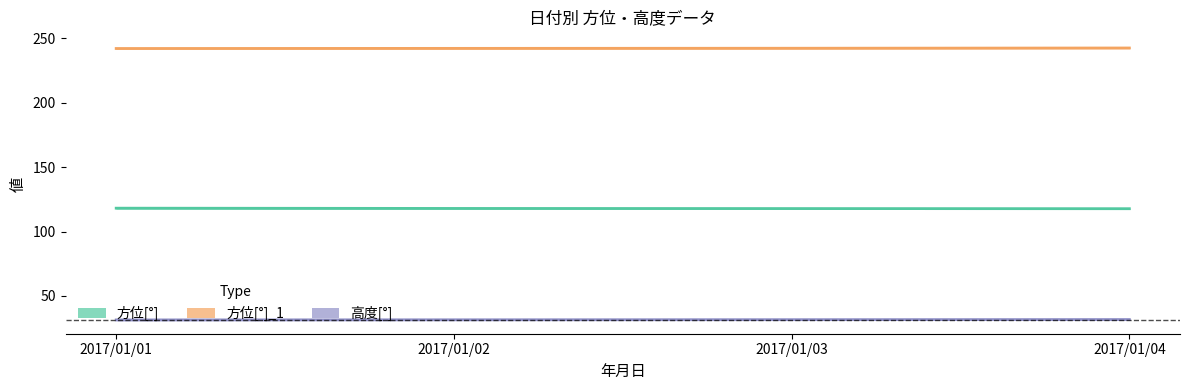

What is the spread (max minus min) of values at 2017/01/04?

210.7